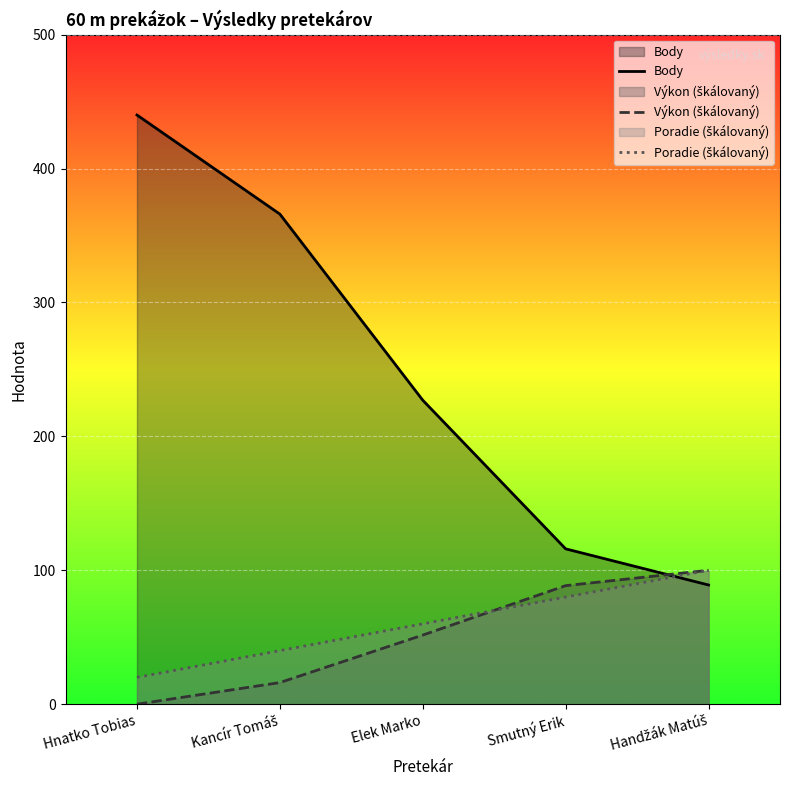

At which category does the chart reach its peak across all series?

Hnatko Tobias